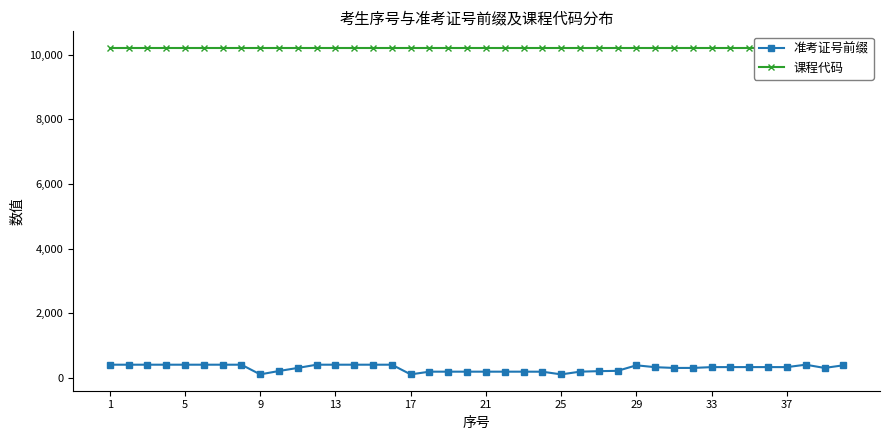

True or false: 课程代码 and 准考证号前缀 cross at least once.

False